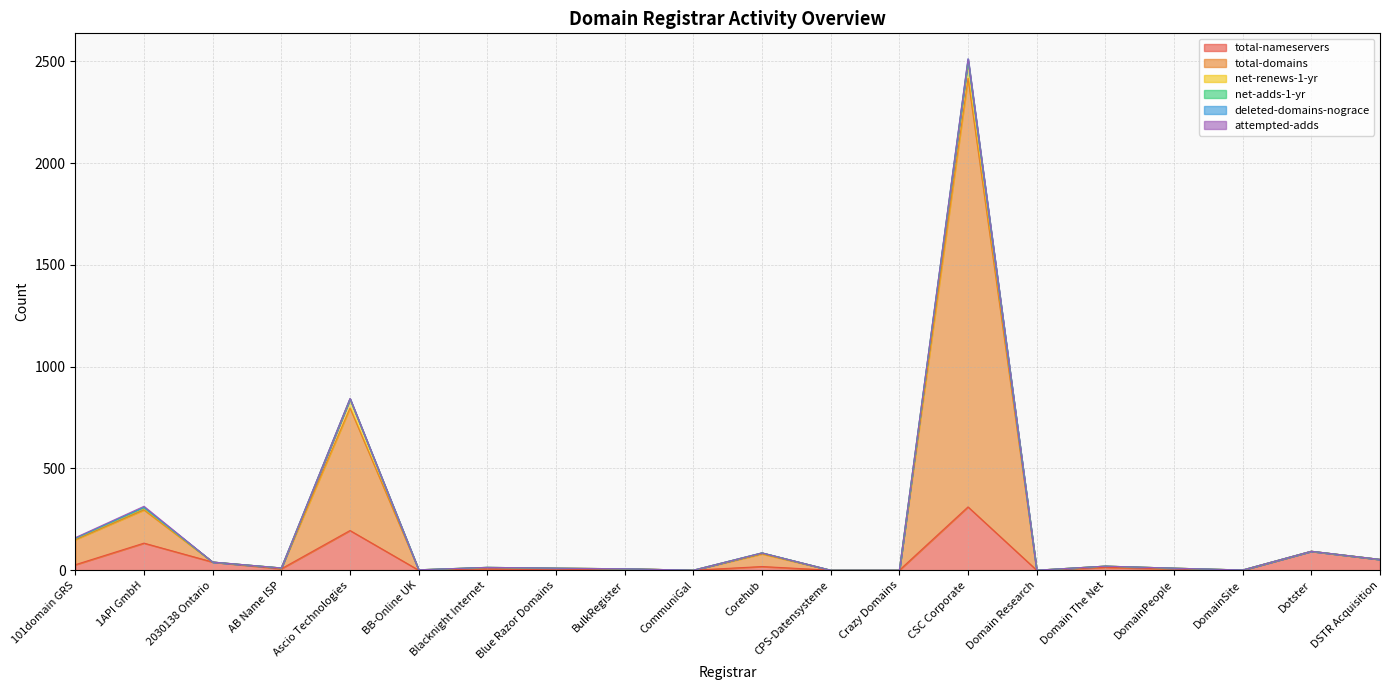

What is the highest value of the total-nameservers series?

311